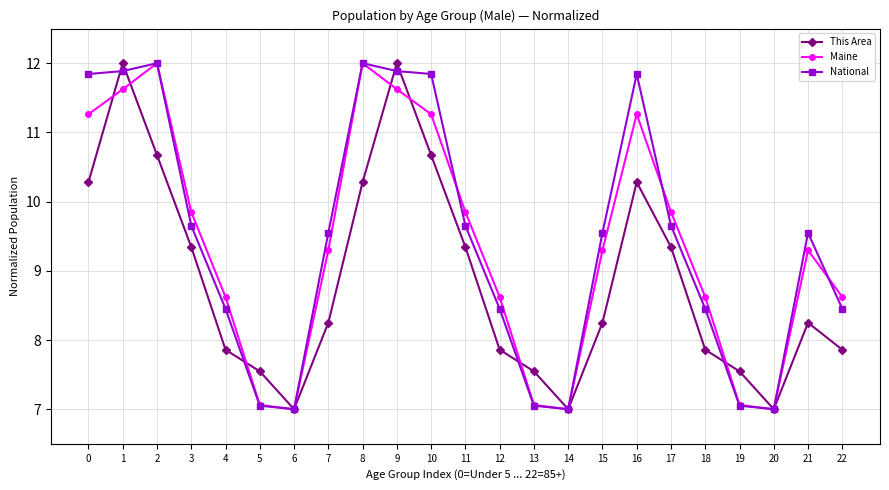

What is the value of the This Area point at the 4th from the left?

9.3